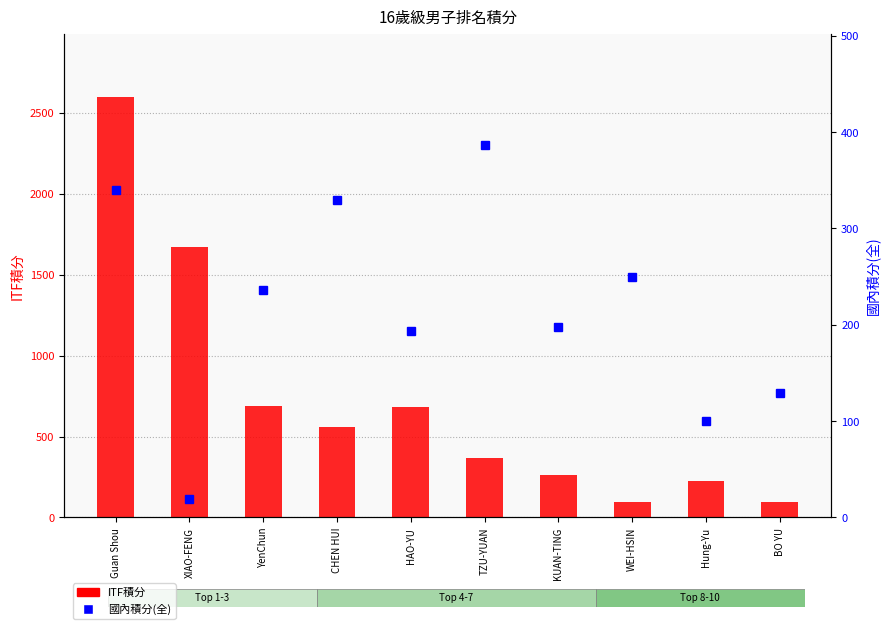

What is the sum of all 國內積分(全) values?

2181.5